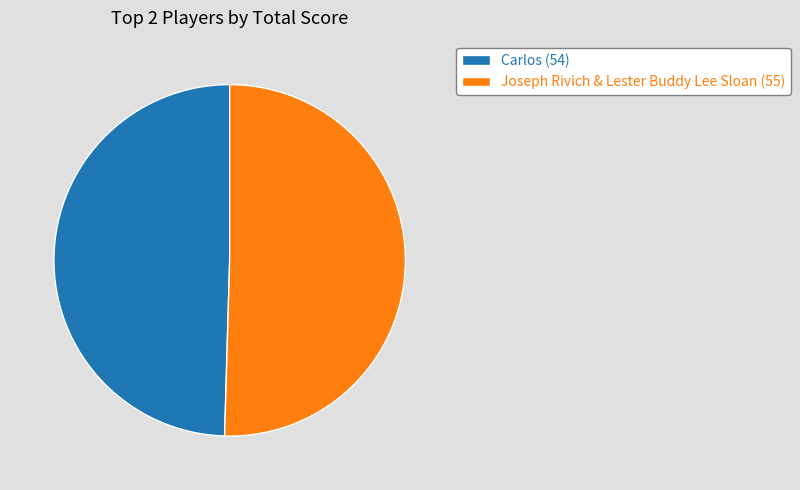

Which slice is the smallest?

Carlos (54)